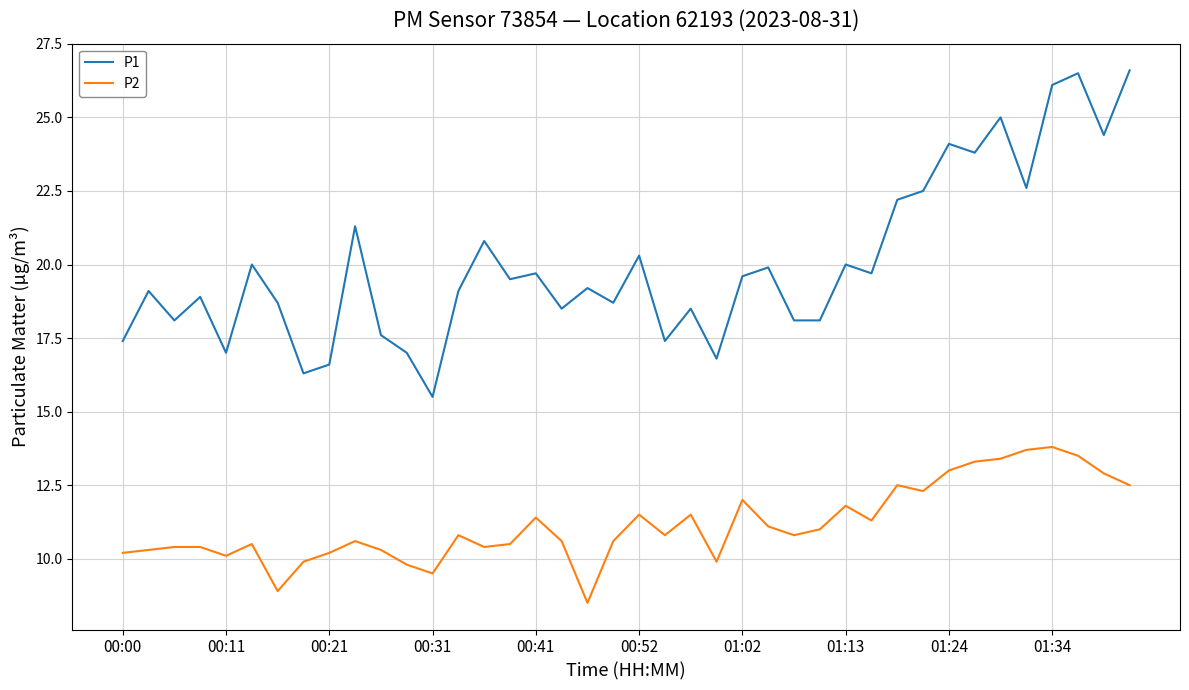

What are all the series names shown in the legend?

P1, P2